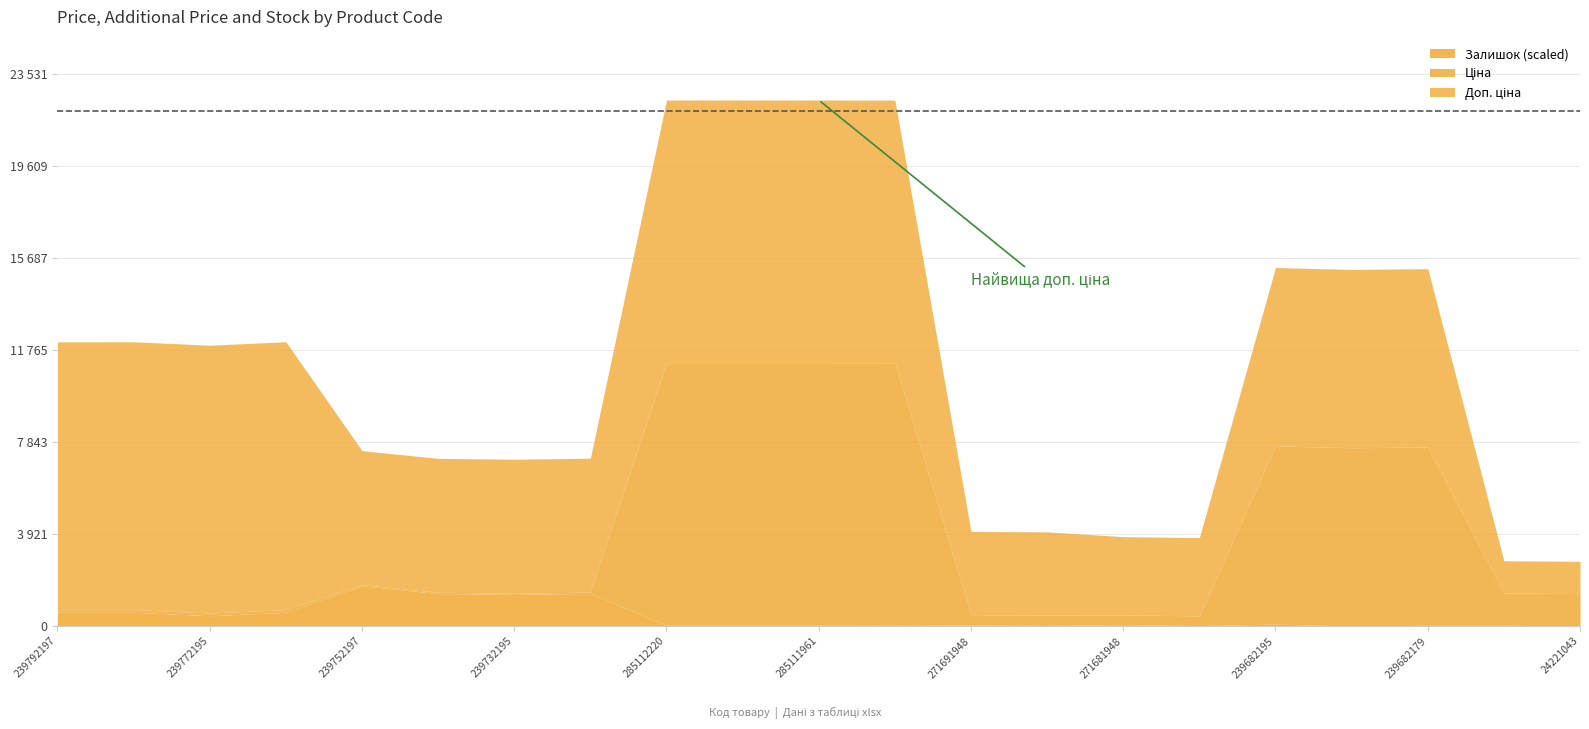

True or false: Доп. ціна and Залишок intersect in this chart.

False